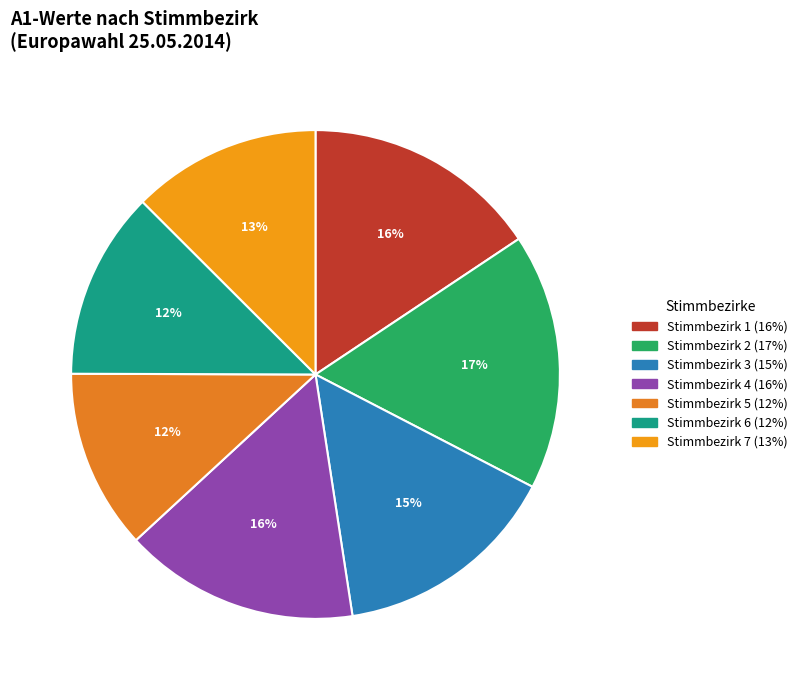

What percentage is the Stimmbezirk 4 slice, to the nearest percent?

16%